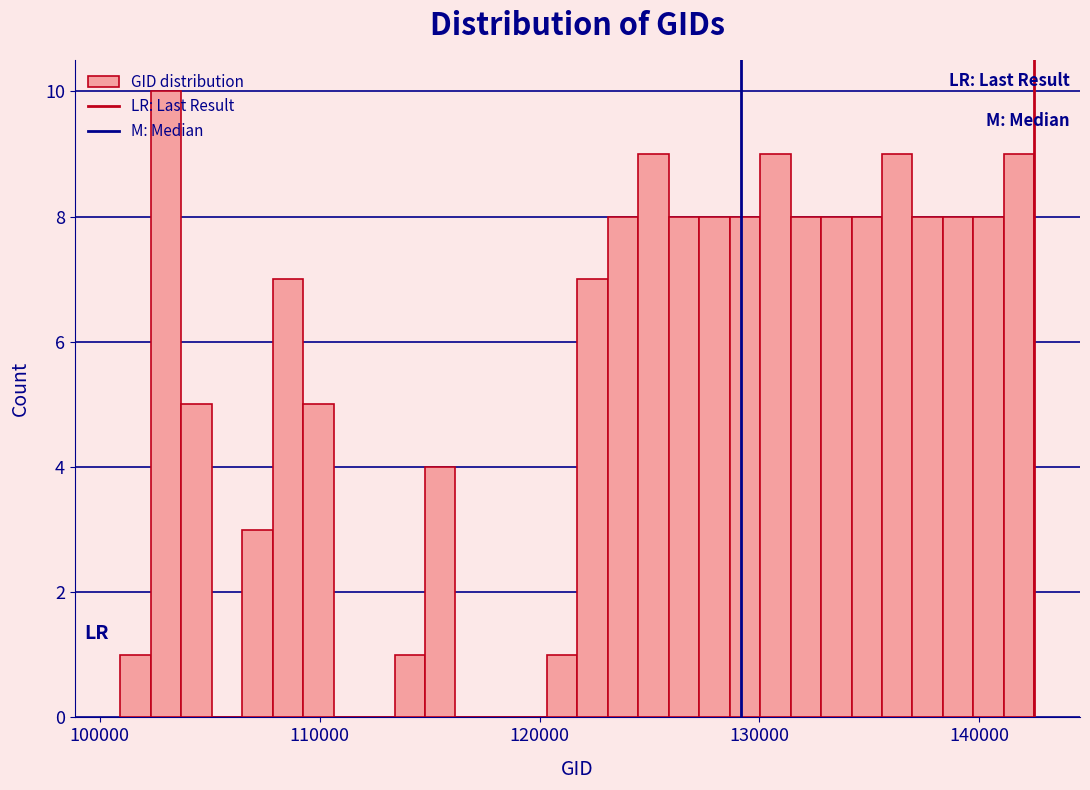

Read against the x-axis, roughly where is the centre of the tallest bar?

103000